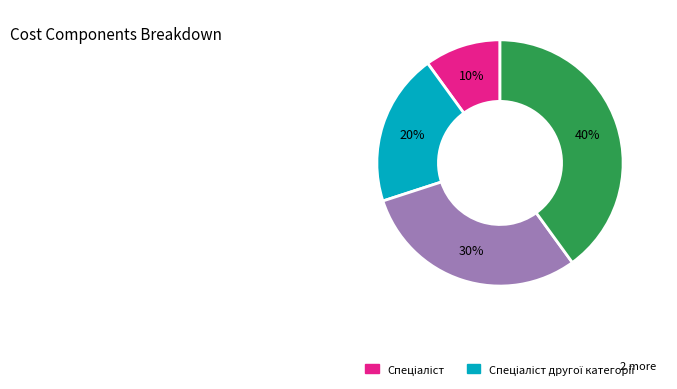

Does any single category account for the majority?

No